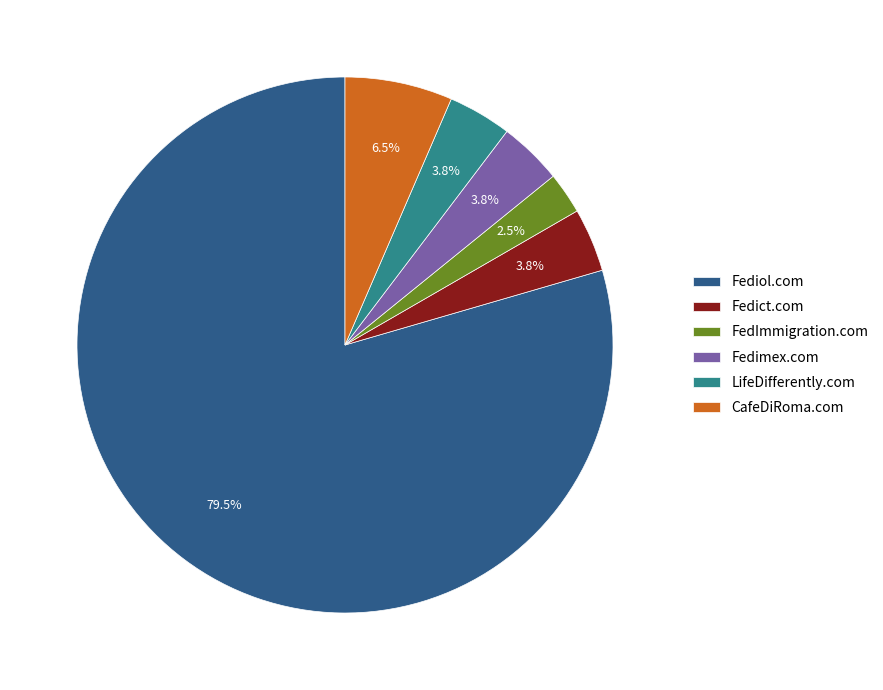

Is there a majority slice in this chart?

Yes